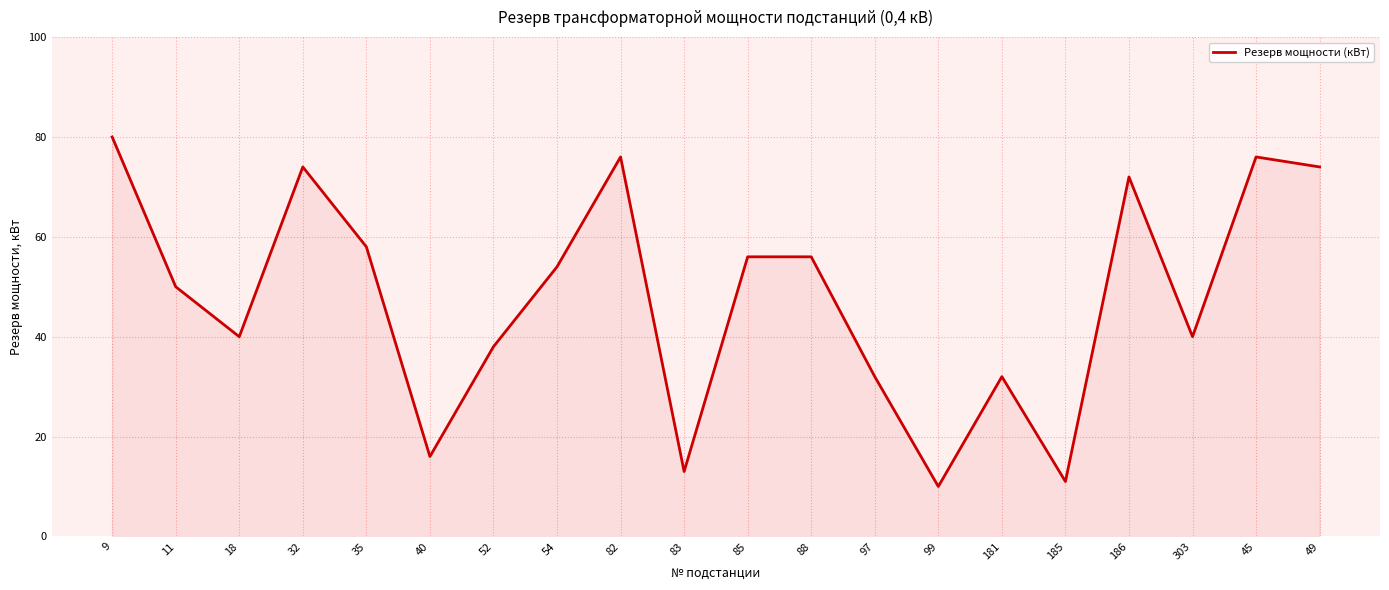

What position from the right is 82?

12